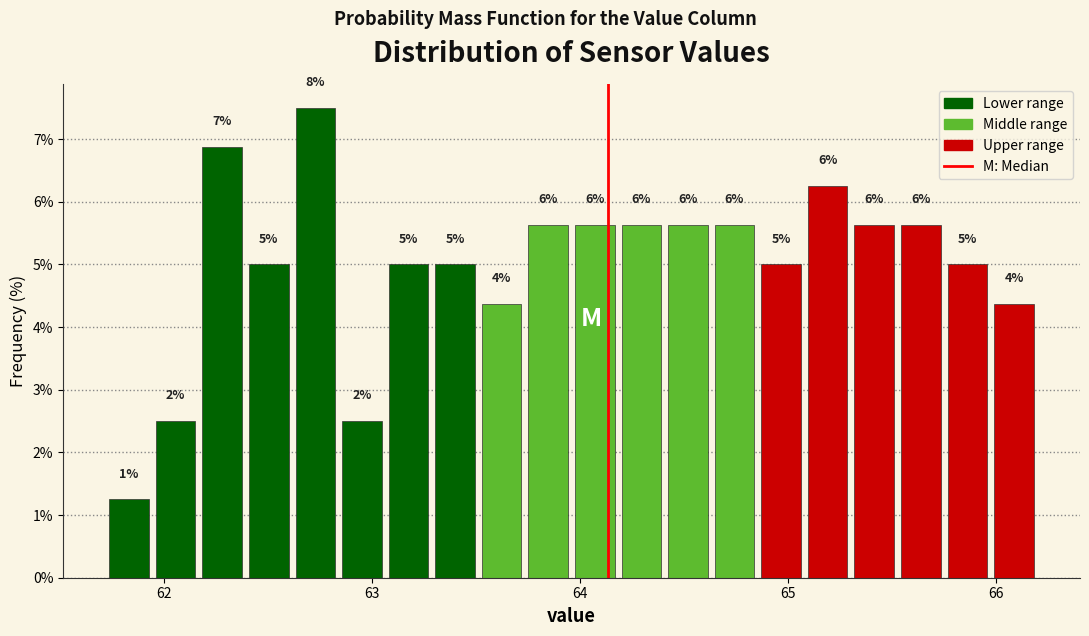

Around what value on the x-axis is the tallest bar? Give the approximate position of its centre, as read against the axis.

62.7